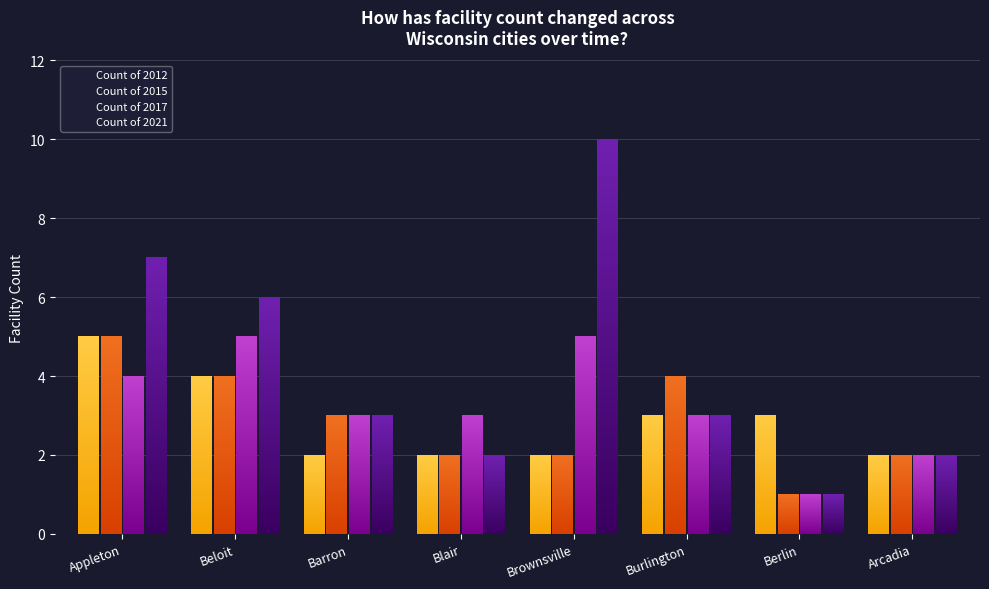

What is the value of the Count of 2021 bar at the 4th from the left?

2